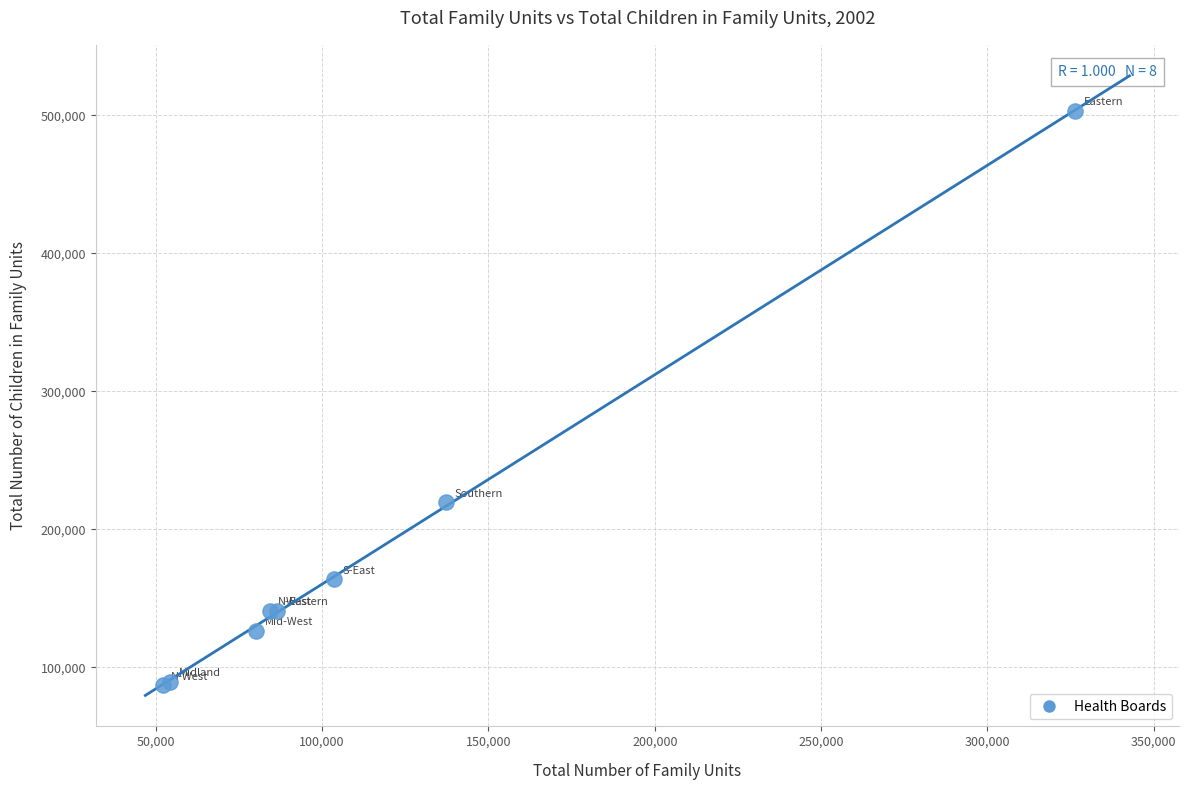

What Y value in the scatter plot is closest to 294949?

219438